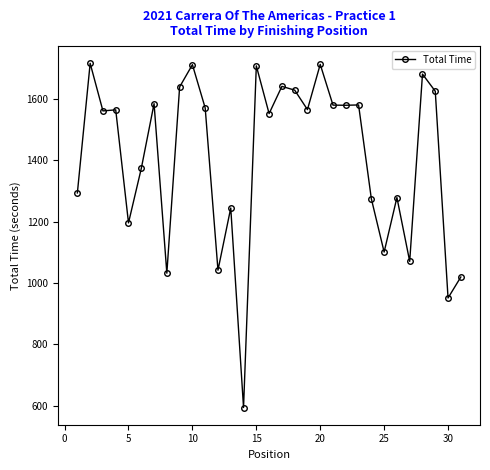

What is the smallest value displayed?

594.7